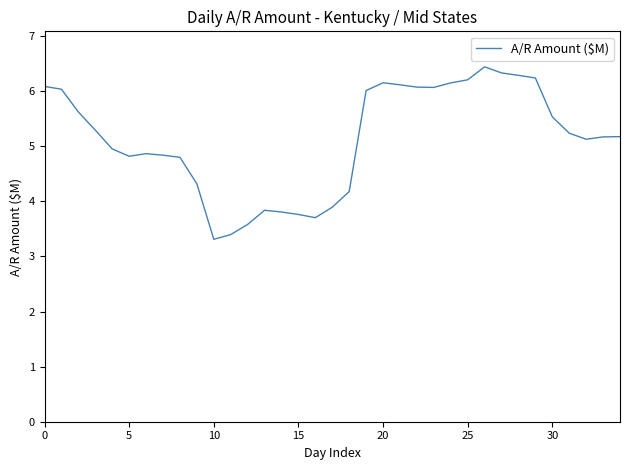

What is the average value?

5.1